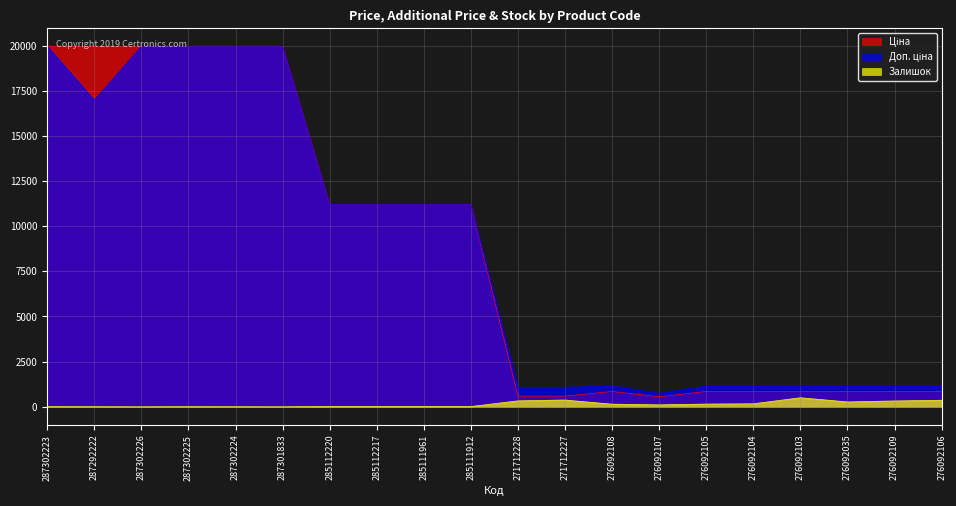

True or false: Ціна and Доп. ціна cross at least once.

False